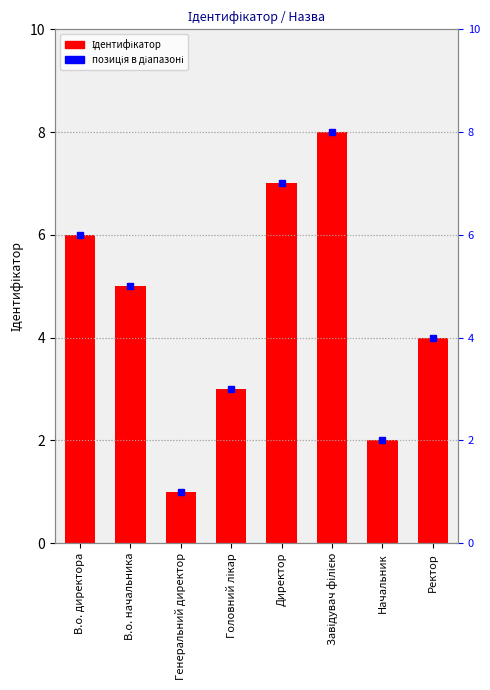

What is the sum of the values at Директор and Генеральний директор?

8